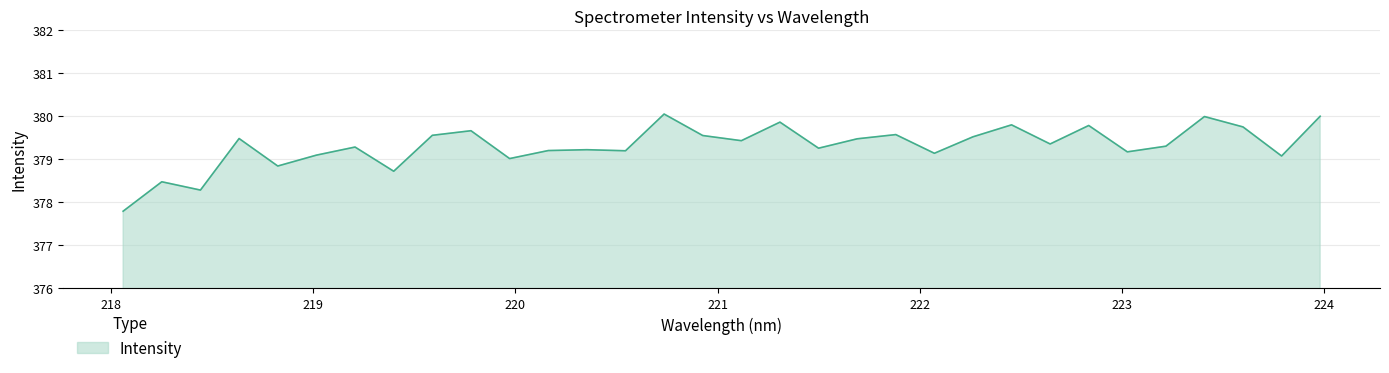

What is the difference between the maximum and minimum values?

2.3